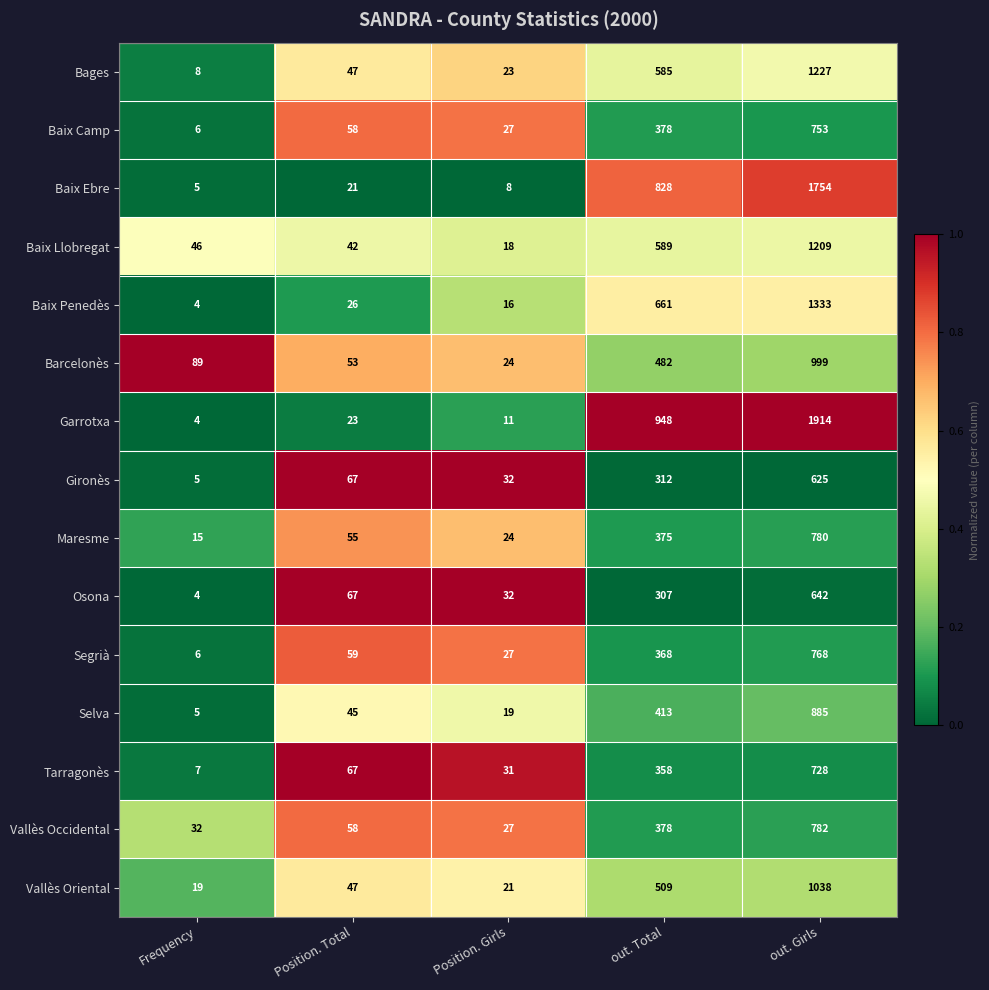

What value does the Baix Camp series have at out. Girls?

753